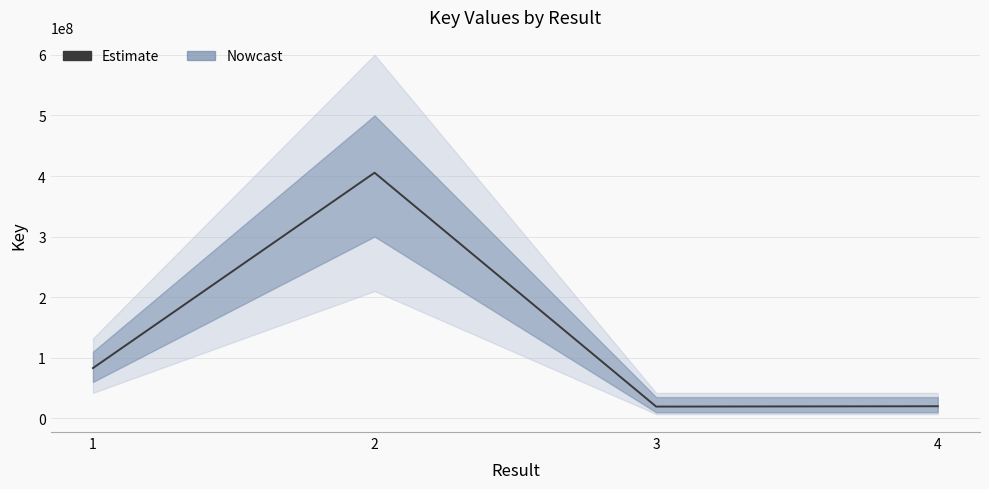

Reading left to right, list all the values displayed in this chart.

1=82926992	2=405422170	3=19341331	4=19893635